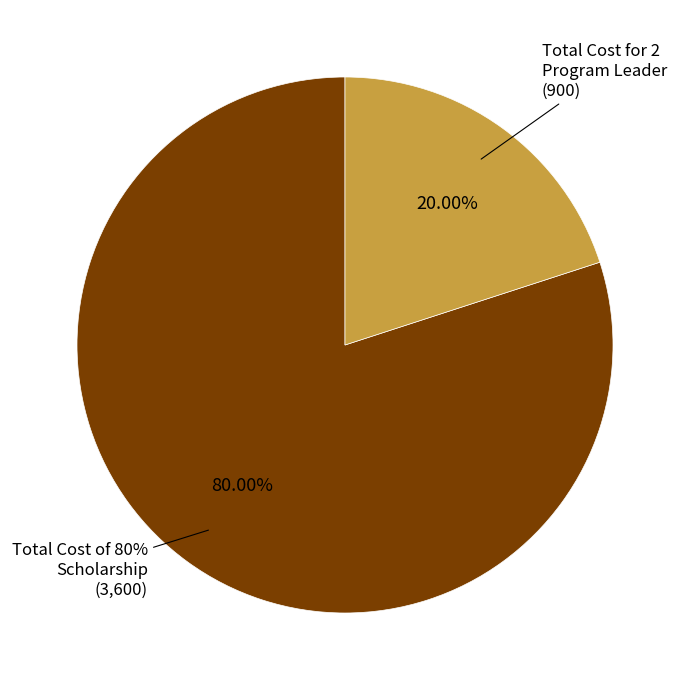

What is the ratio of the value at Total Cost of 80% Scholarship to the value at Total Cost for 2 Program Leader?

4.0